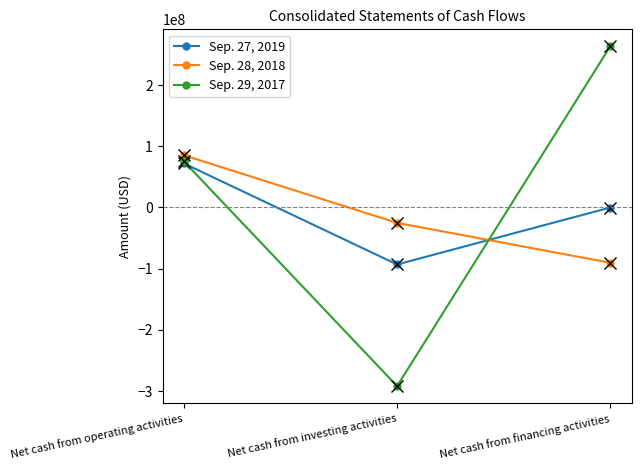

Where is Sep. 29, 2017 nearest to the value -14350000?

Net cash from operating activities